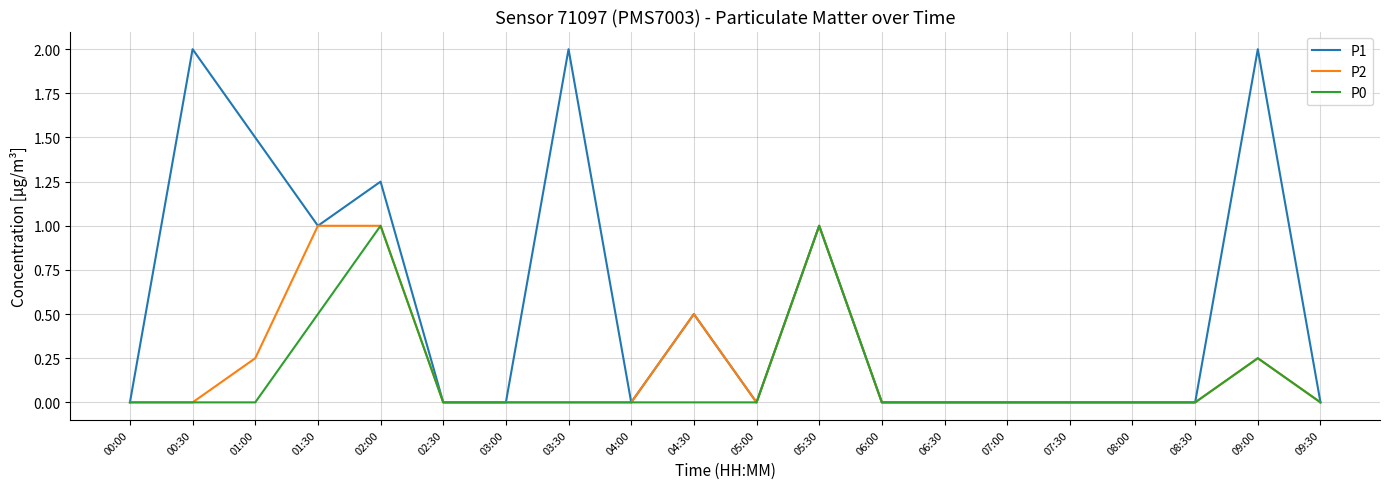

True or false: P1 has more than 2 interior local peaks.

True